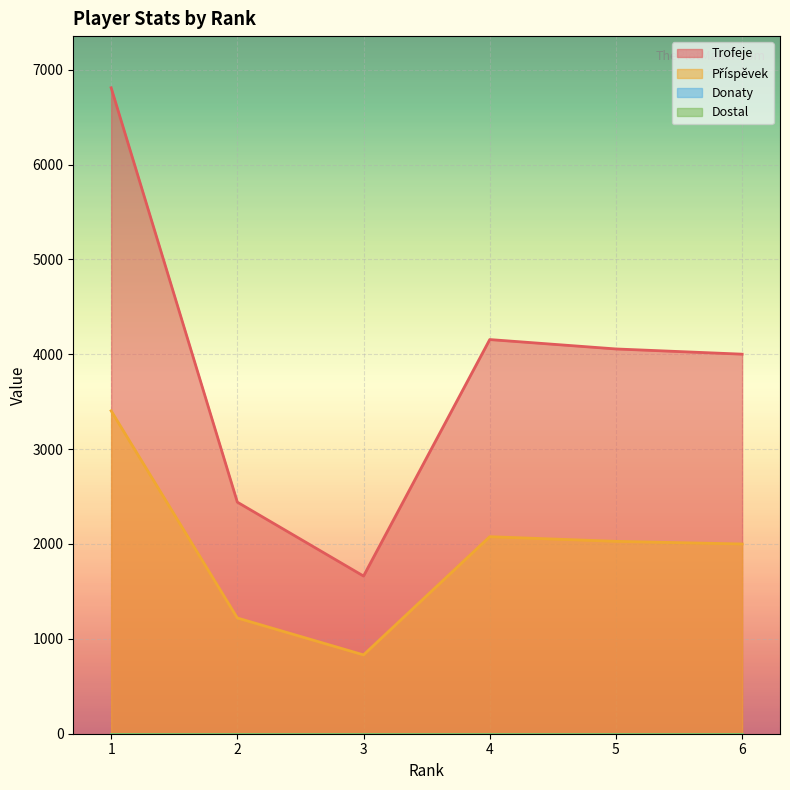

Which series has the largest total across all categories?

Trofeje